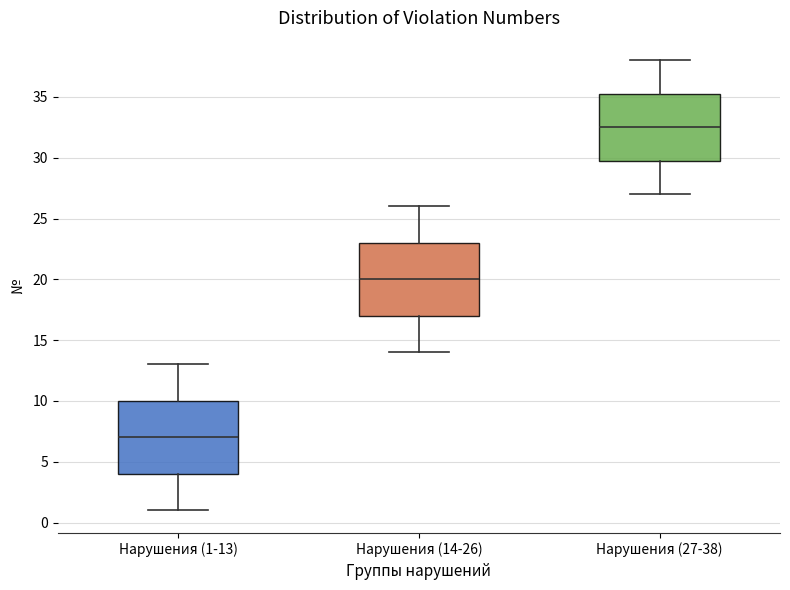

Reading left to right, transcribe this box plot: for each box, give where its median line is, the range the box spans, and where its two whiskers end, as read against the y-axis. The values are not printed on the chart, so give them approximately, as read against the axis.

Нарушения (1-13): median 7.0, box 4.0 to 10.0, whiskers 1.0 to 13.0
Нарушения (14-26): median 20.0, box 17.0 to 23.0, whiskers 14.0 to 26.0
Нарушения (27-38): median 32.5, box 30.0 to 35.5, whiskers 27.0 to 38.0